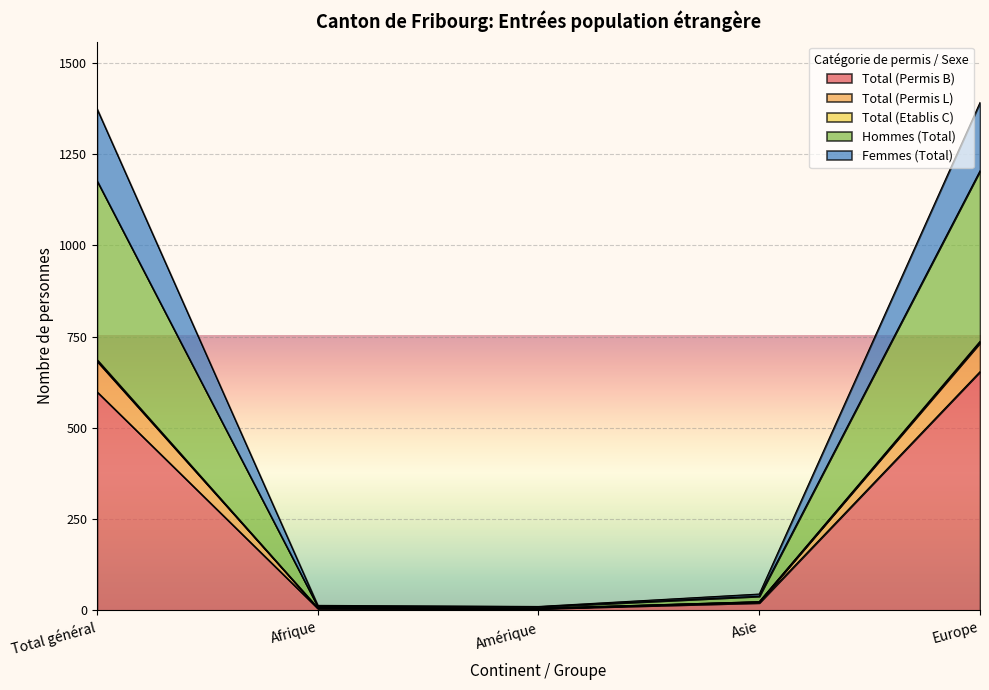

Which has a higher value, Afrique or Europe?

Europe